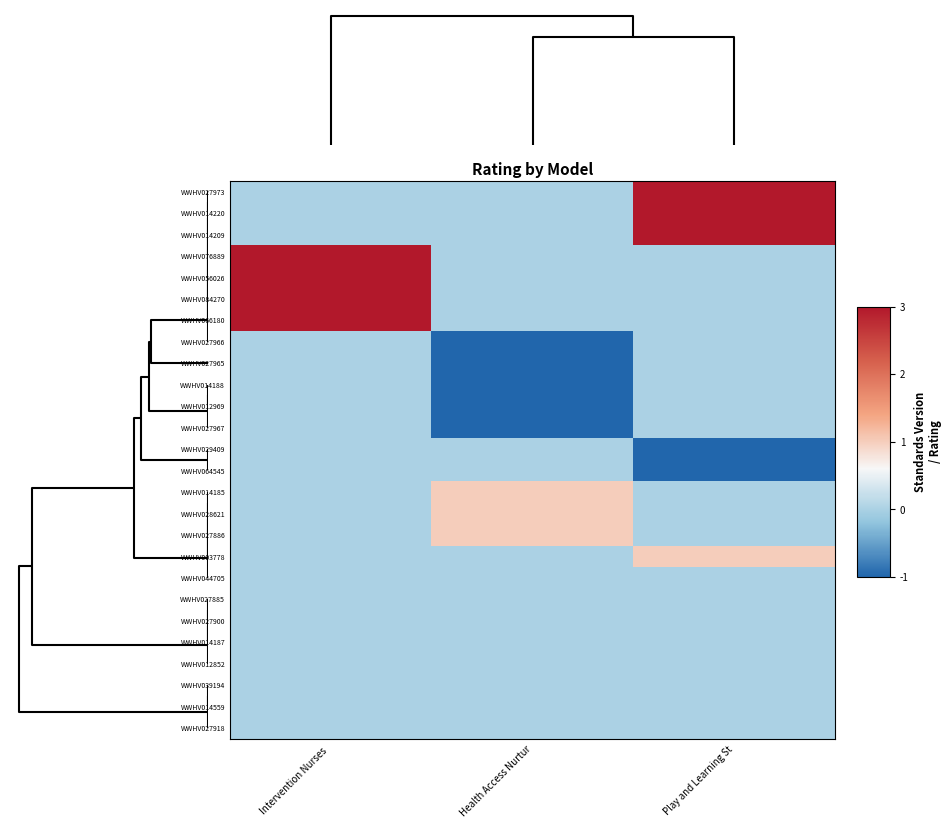

At how many categories does at least one series exceed 1?

2